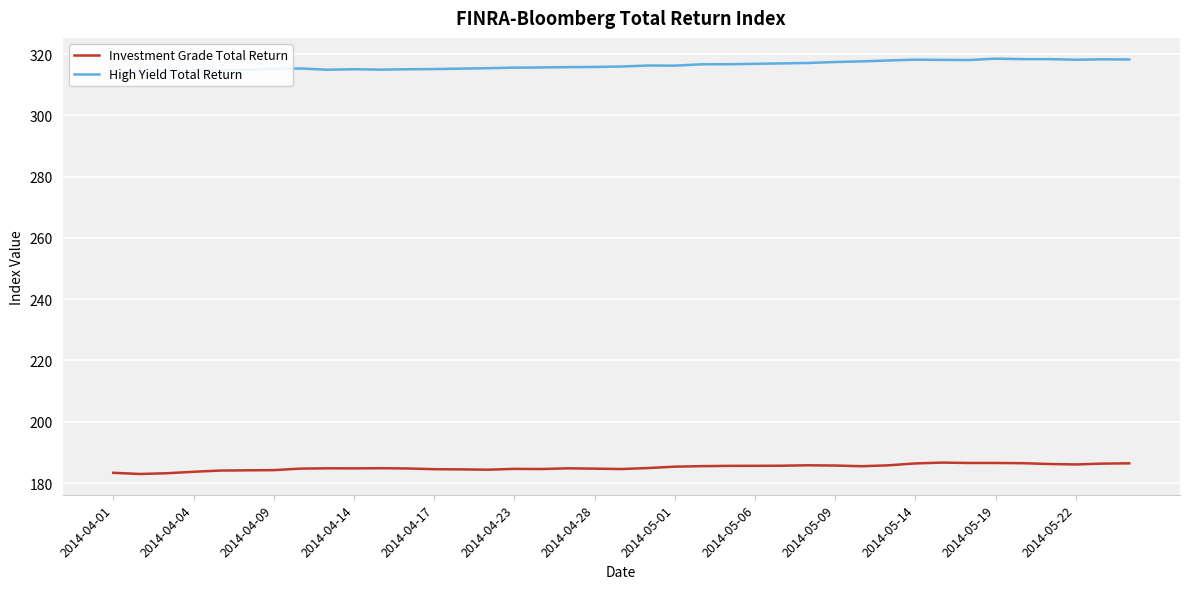

In Investment Grade Total Return, how many points are lower than both neighbors (excluding endpoints)?

7